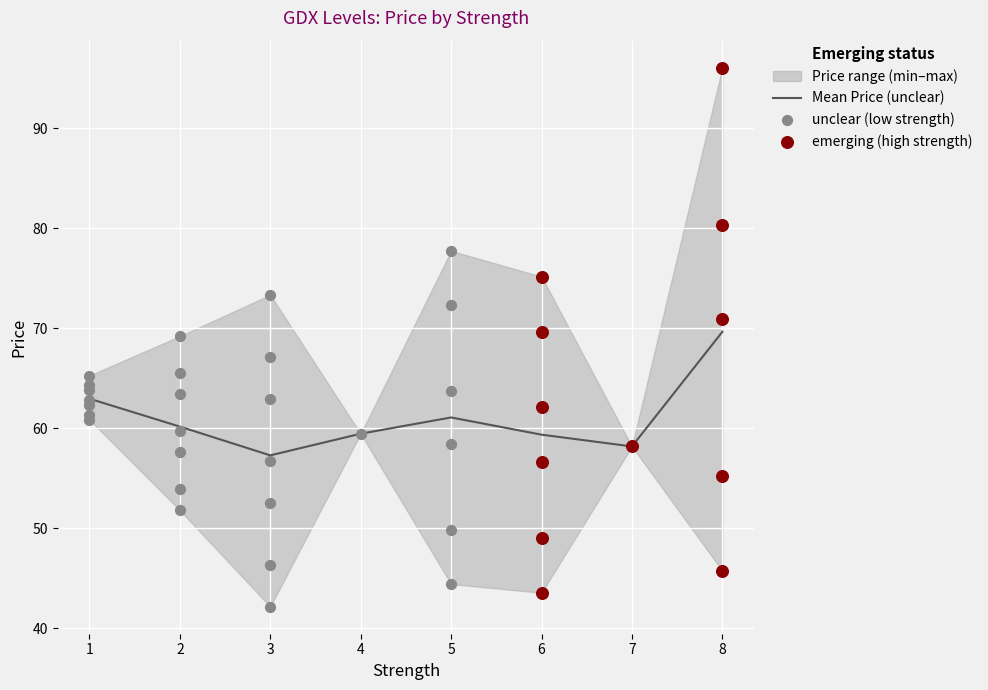

The value of Mean Price (unclear) at 5 is 61.1. True or false?

True